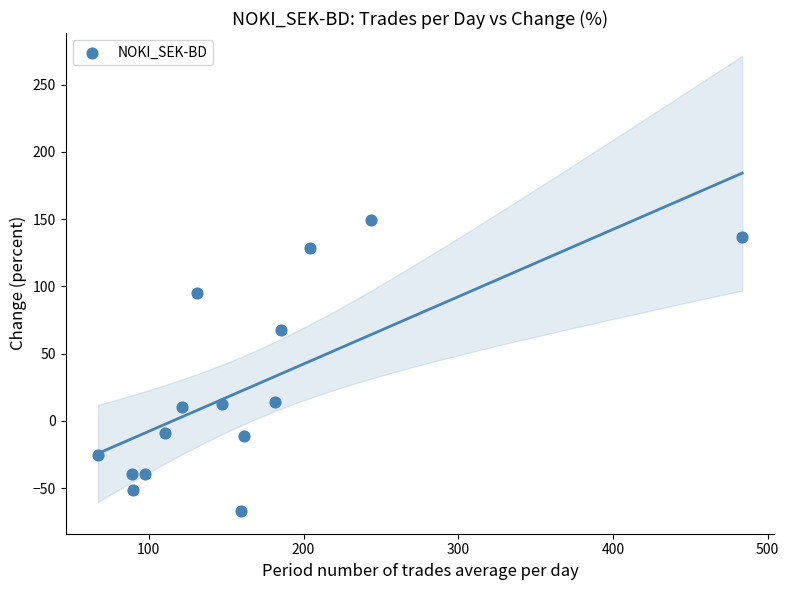

What is the range of Y values (max minus min)?

216.1